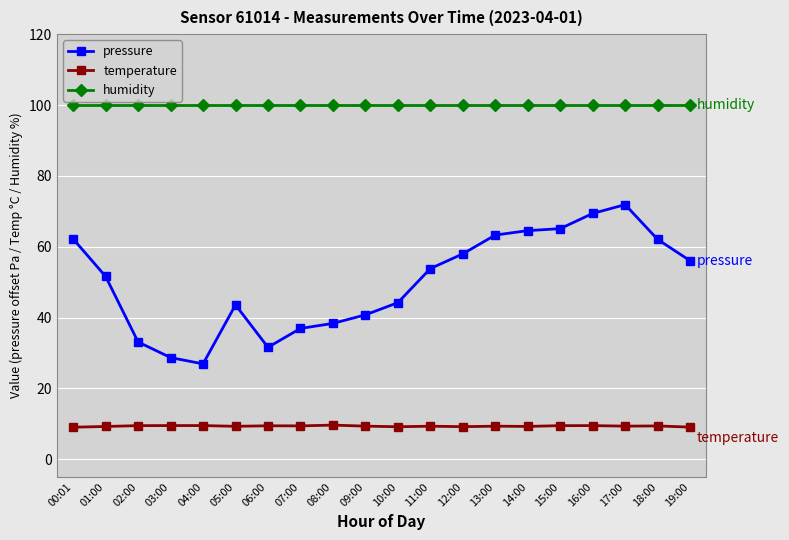

True or false: pressure and temperature cross at least once.

False